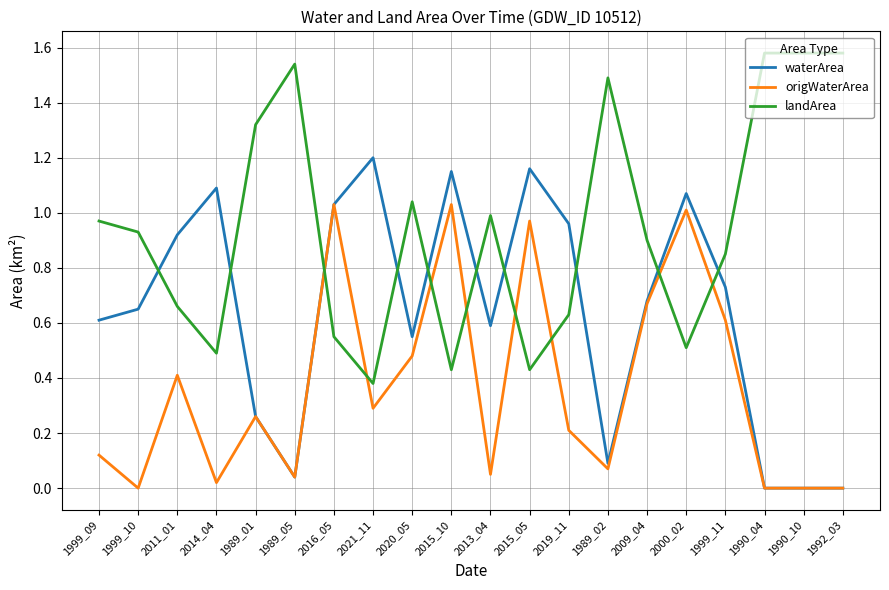

The waterArea series shows 1.0 at 1999_09. True or false?

False